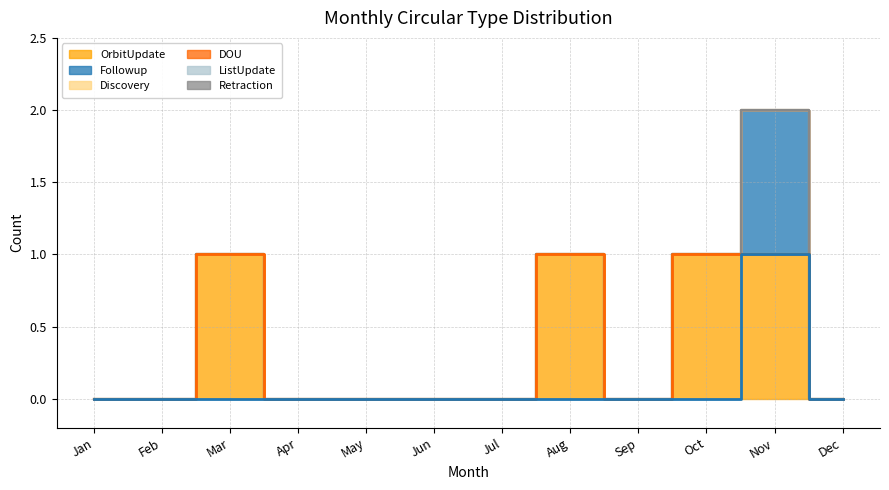

Which label corresponds to the smallest value in the chart?

Jan